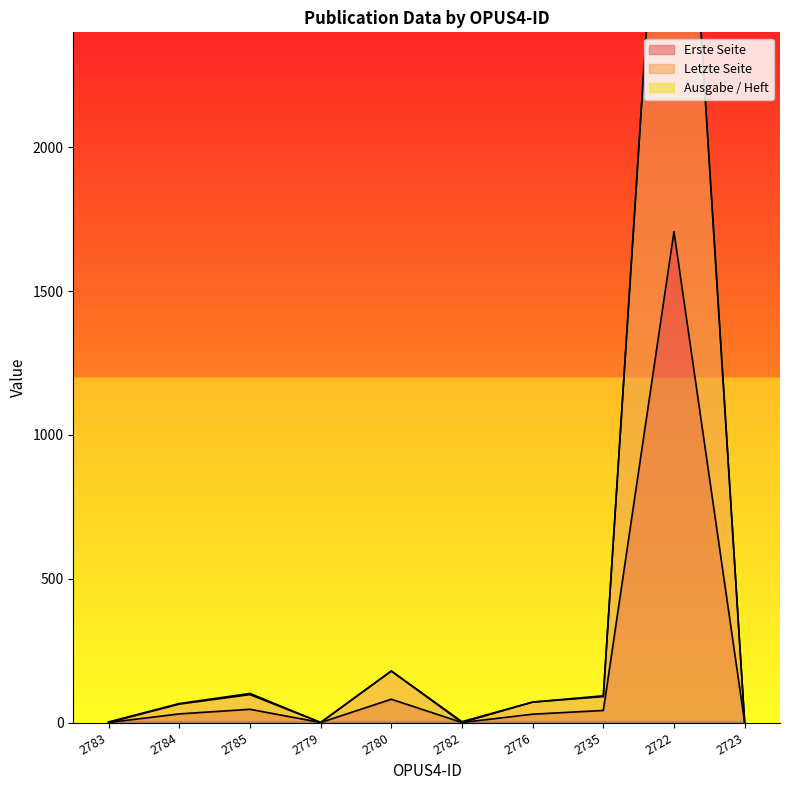

Is the value of Letzte Seite at 2776 greater than the value of Erste Seite at 2784?

Yes